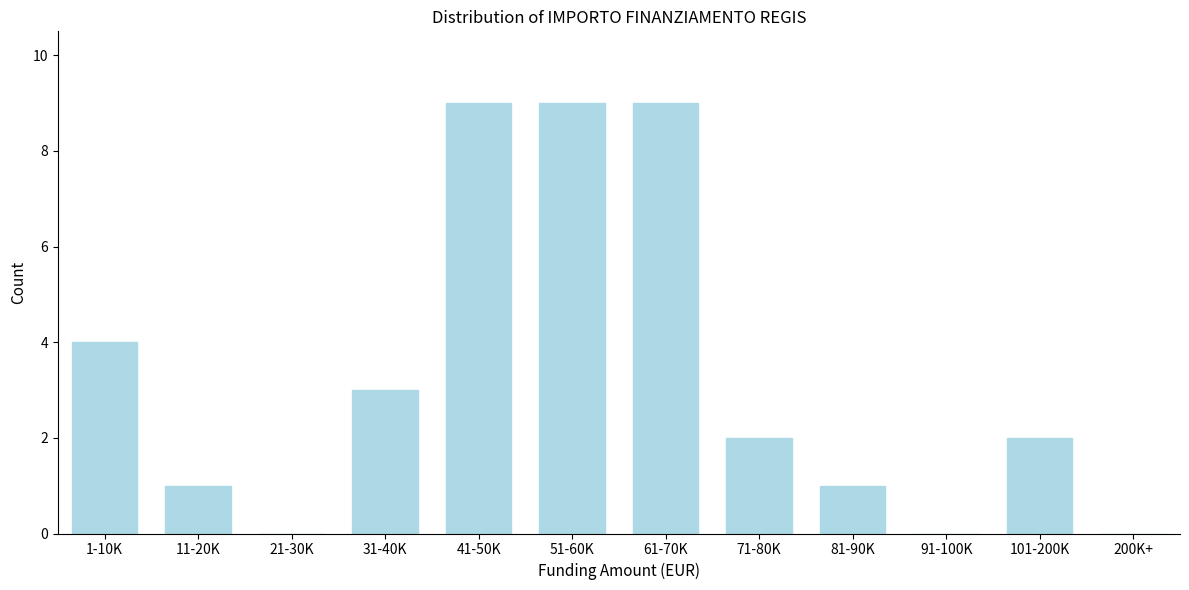

Reading left to right, transcribe all the data shown in this chart.

1-10K=4	11-20K=1	21-30K=0	31-40K=3	41-50K=9	51-60K=9	61-70K=9	71-80K=2	81-90K=1	91-100K=0	101-200K=2	200K+=0